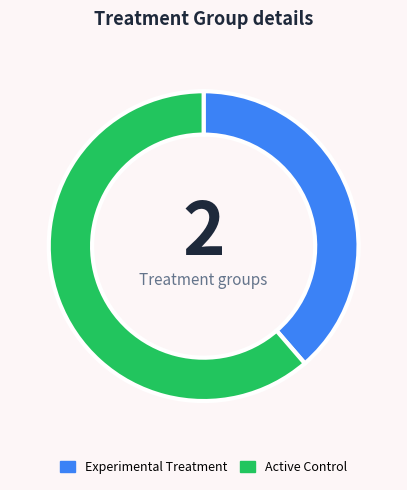

Which slice is the largest?

Active Control